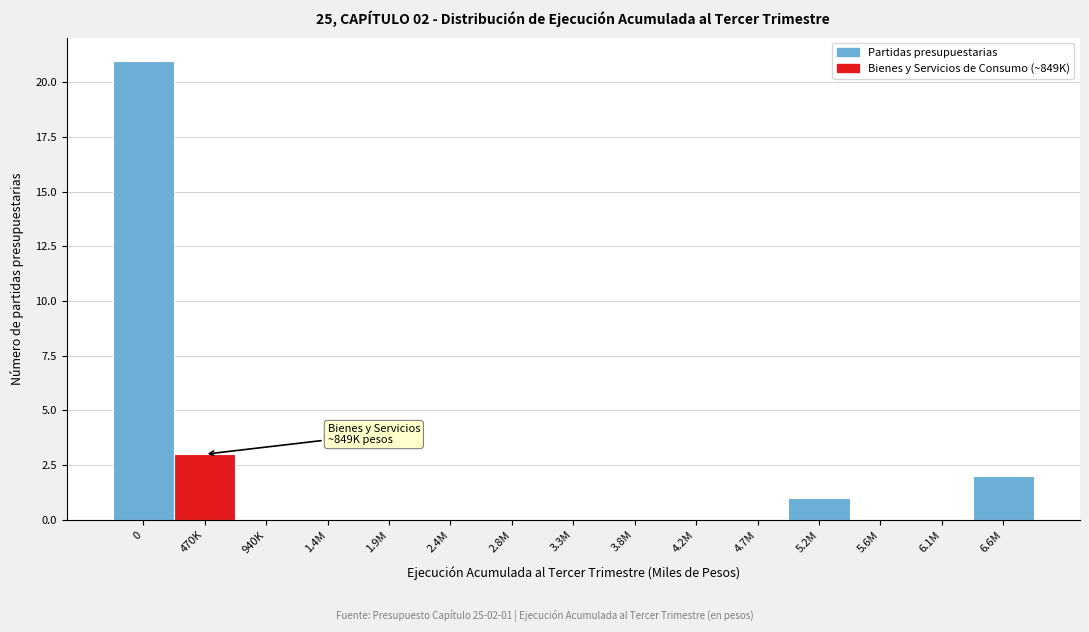

Reading left to right, extract all data points from this chart.

0=21	470K=3	940K=0	1.4M=0	1.9M=0	2.4M=0	2.8M=0	3.3M=0	3.8M=0	4.2M=0	4.7M=0	5.2M=1	5.6M=0	6.1M=0	6.6M=2